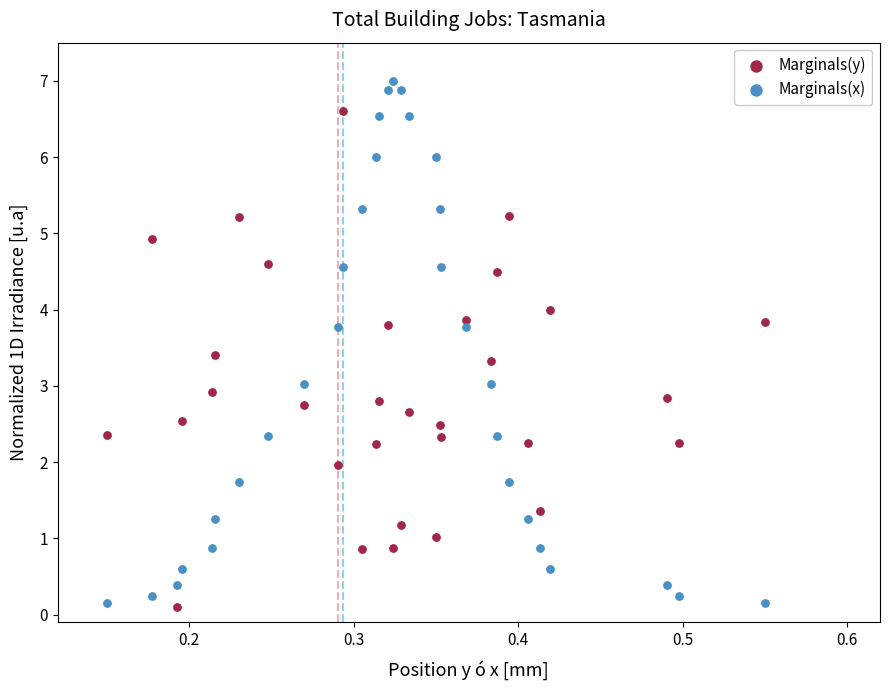

Which series reaches the maximum Y coordinate?

Marginals(x)